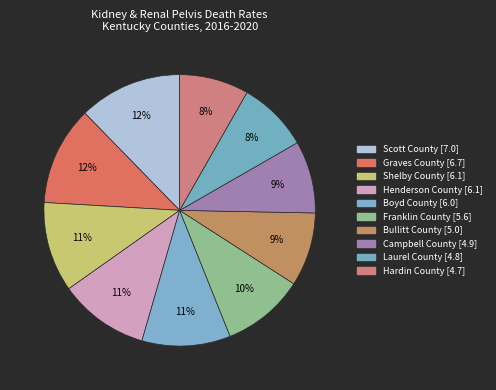

How many slices are in this pie chart?

10